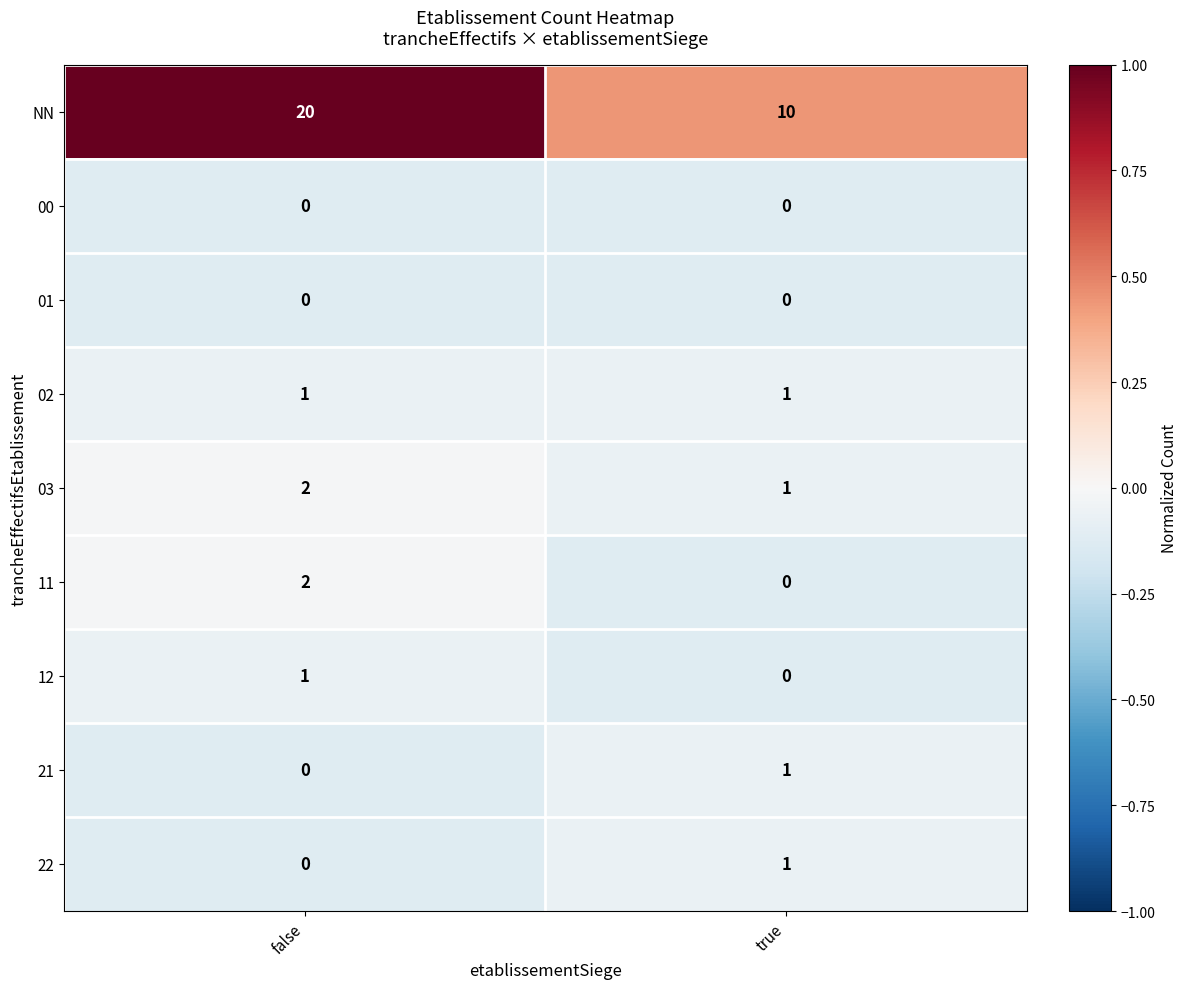

Which series has the widest spread of values?

NN